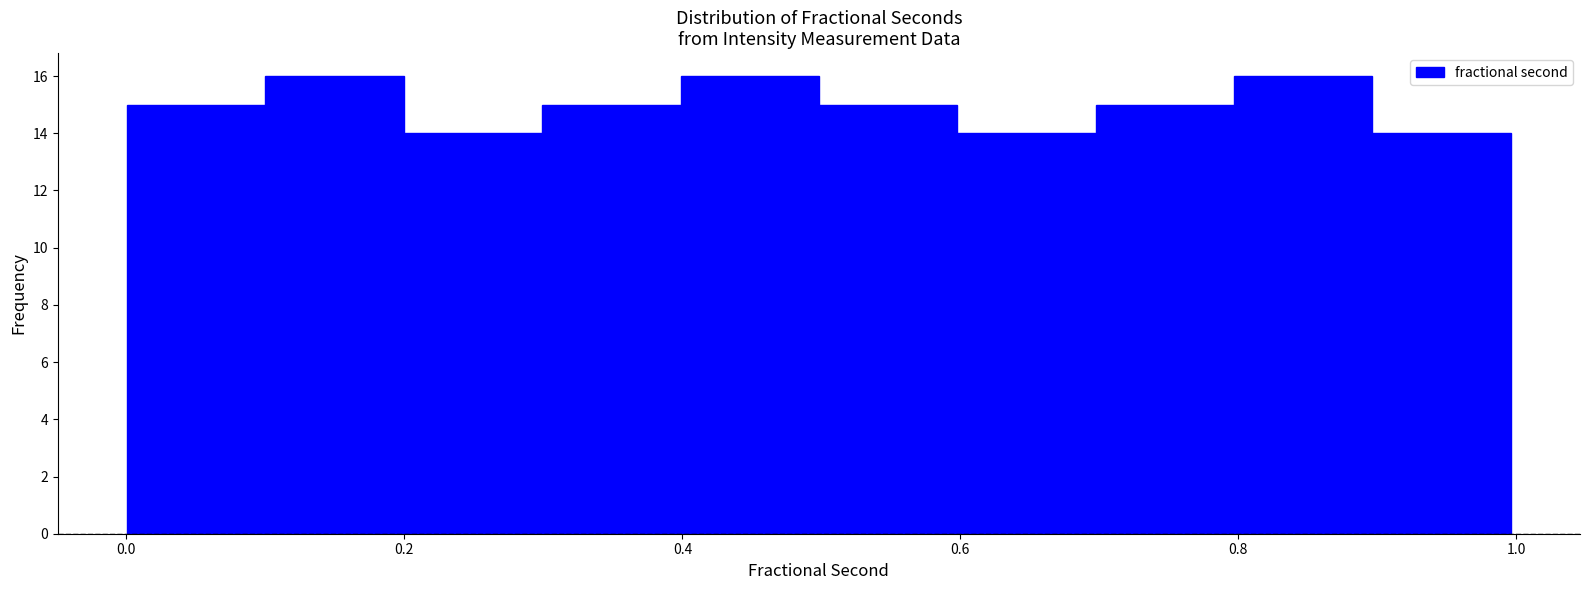

How tall is the bar that spans 0.7 to 0.8 on the x-axis? Neither the bar edges nor the heights are printed on the chart, so give them approximately, as read against the axes.

15